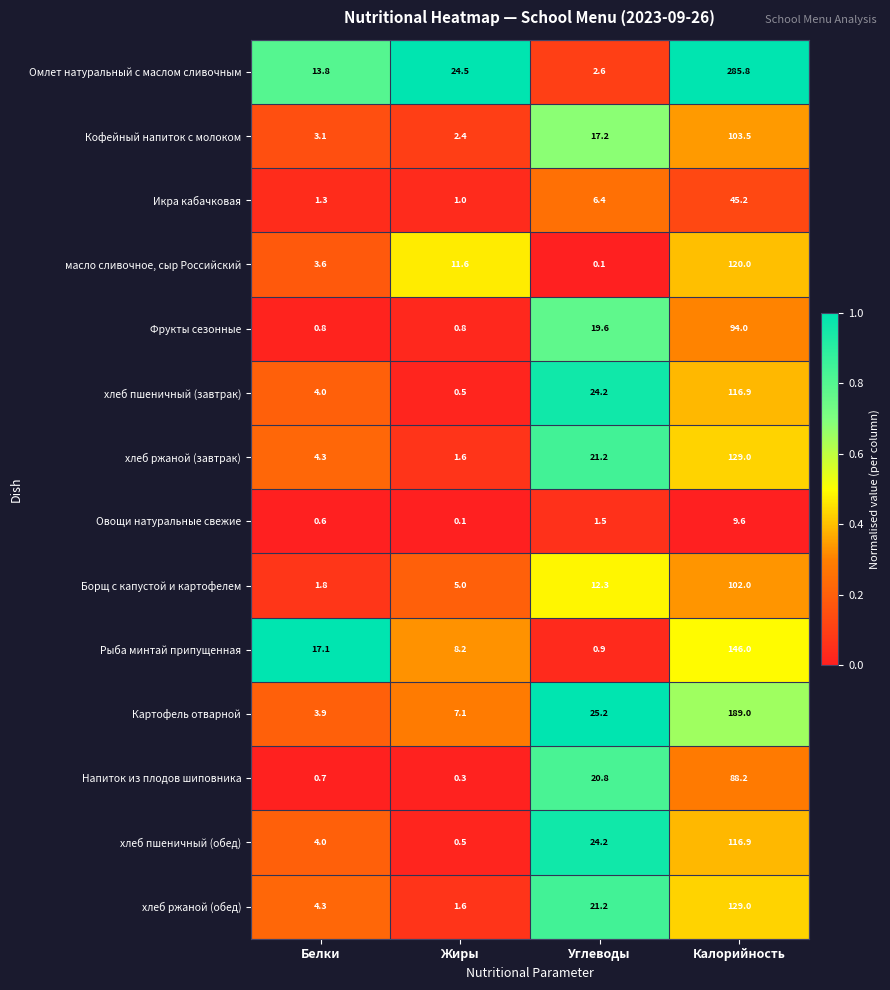

What is the minimum value for хлеб ржаной (завтрак)?

1.6